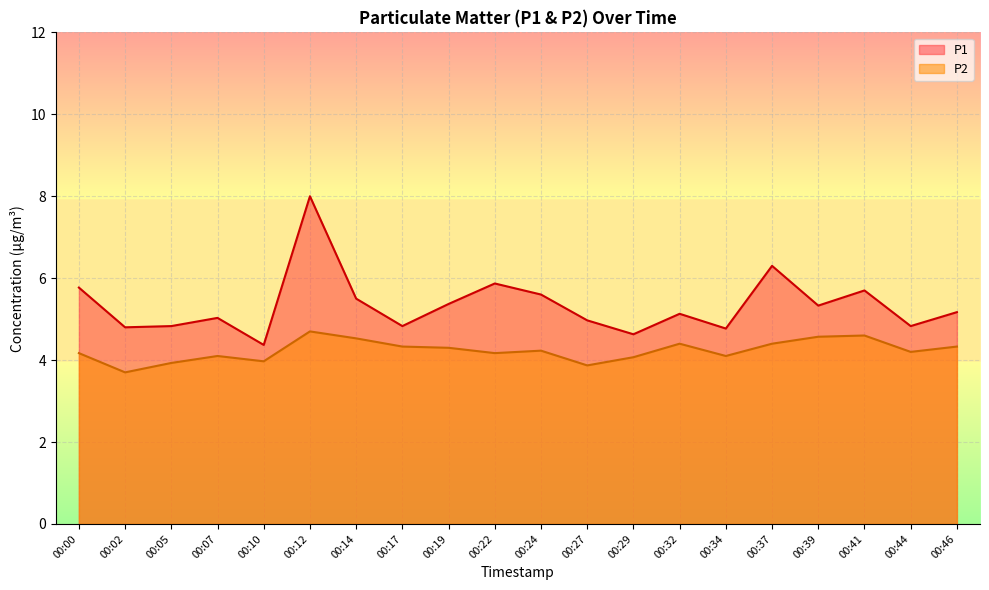

What is the minimum value for P1?

4.4